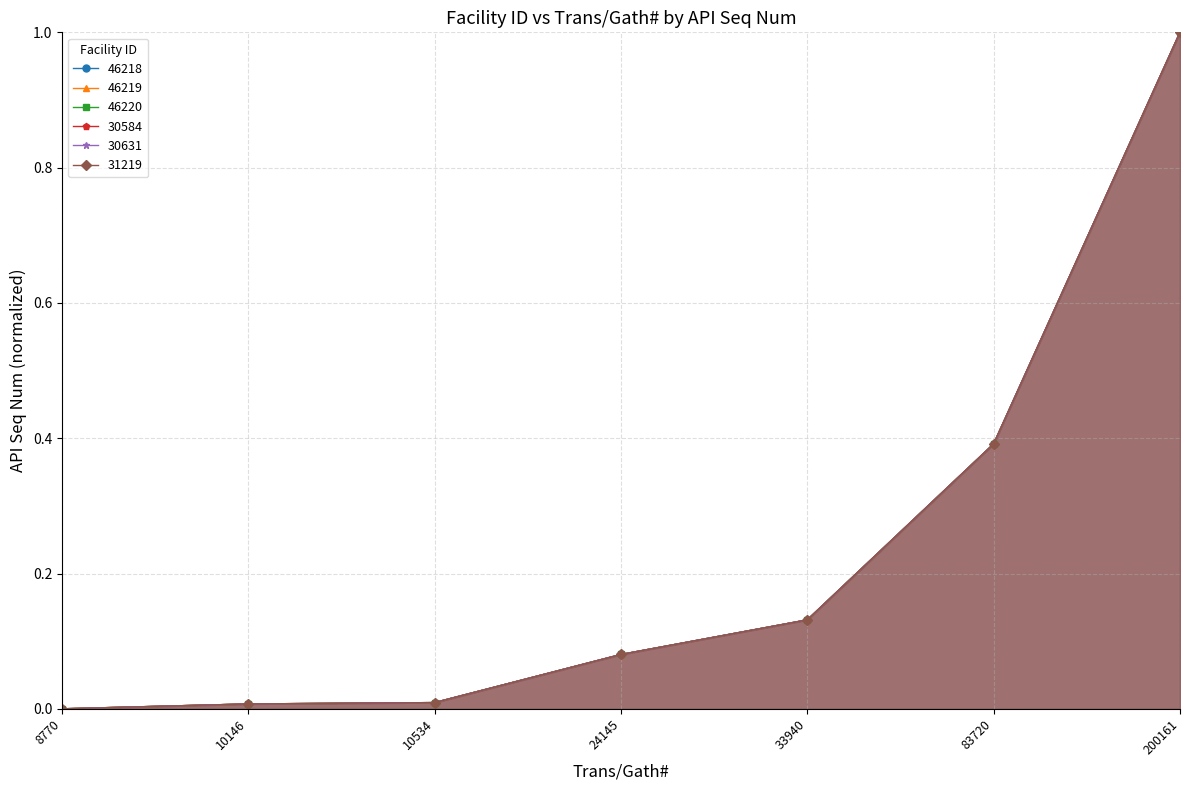

Reading left to right, list all the values displayed in this chart.

46218: 8770=0.0	10146=0.0	10534=0.0	24145=0.1	33940=0.1	83720=0.4	200161=1.0
46219: 8770=0.0	10146=0.0	10534=0.0	24145=0.1	33940=0.1	83720=0.4	200161=1.0
46220: 8770=0.0	10146=0.0	10534=0.0	24145=0.1	33940=0.1	83720=0.4	200161=1.0
30584: 8770=0.0	10146=0.0	10534=0.0	24145=0.1	33940=0.1	83720=0.4	200161=1.0
30631: 8770=0.0	10146=0.0	10534=0.0	24145=0.1	33940=0.1	83720=0.4	200161=1.0
31219: 8770=0.0	10146=0.0	10534=0.0	24145=0.1	33940=0.1	83720=0.4	200161=1.0